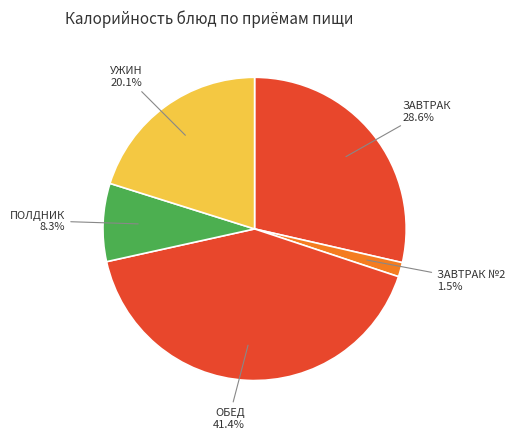

What is the smallest slice in the pie chart?

ЗАВТРАК №2